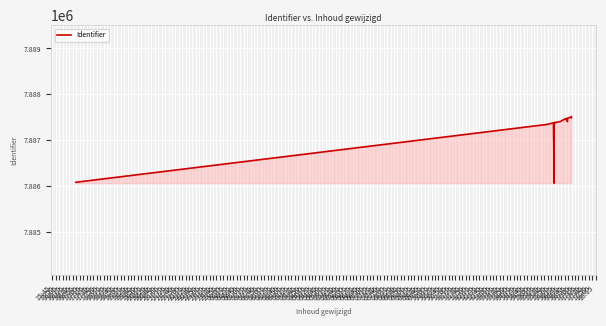

The value at 16:45 is 7887378. True or false?

True